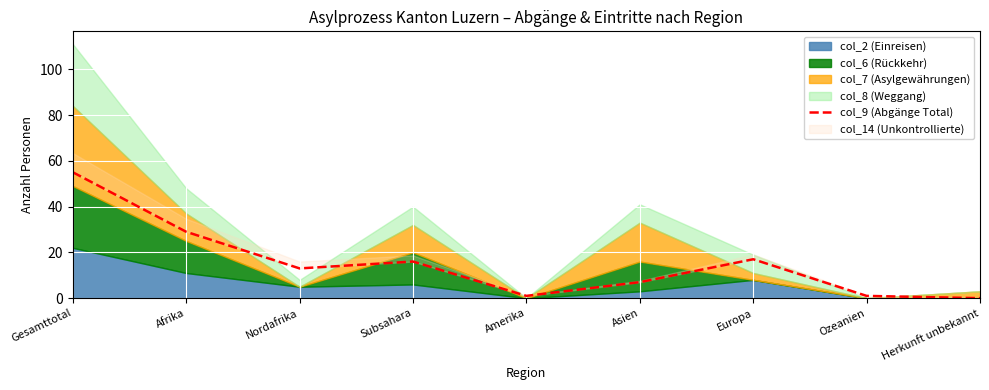

Which has a higher value, Herkunft unbekannt or Asien?

Asien